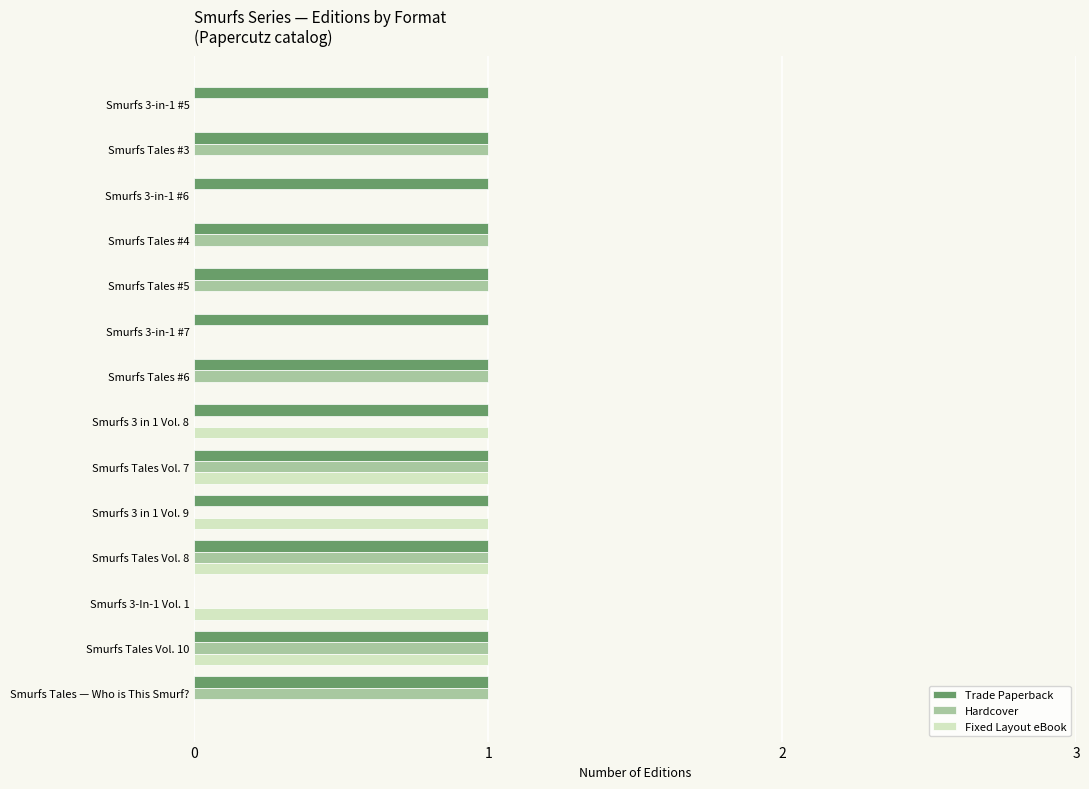

What is the sum of all Trade Paperback values?

13